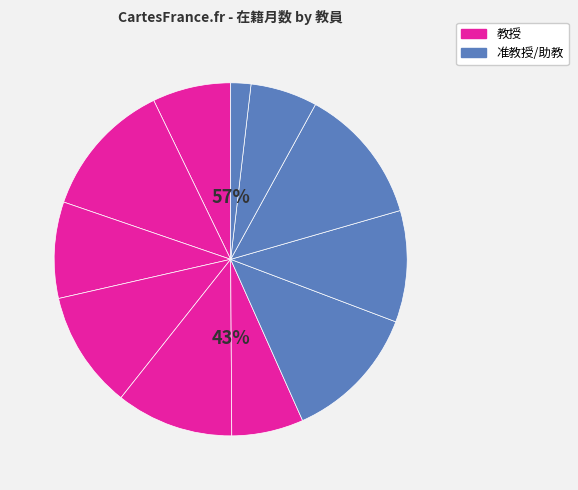

The 山田 久嗣
(289519) slice represents 20% of the pie. True or false?

False